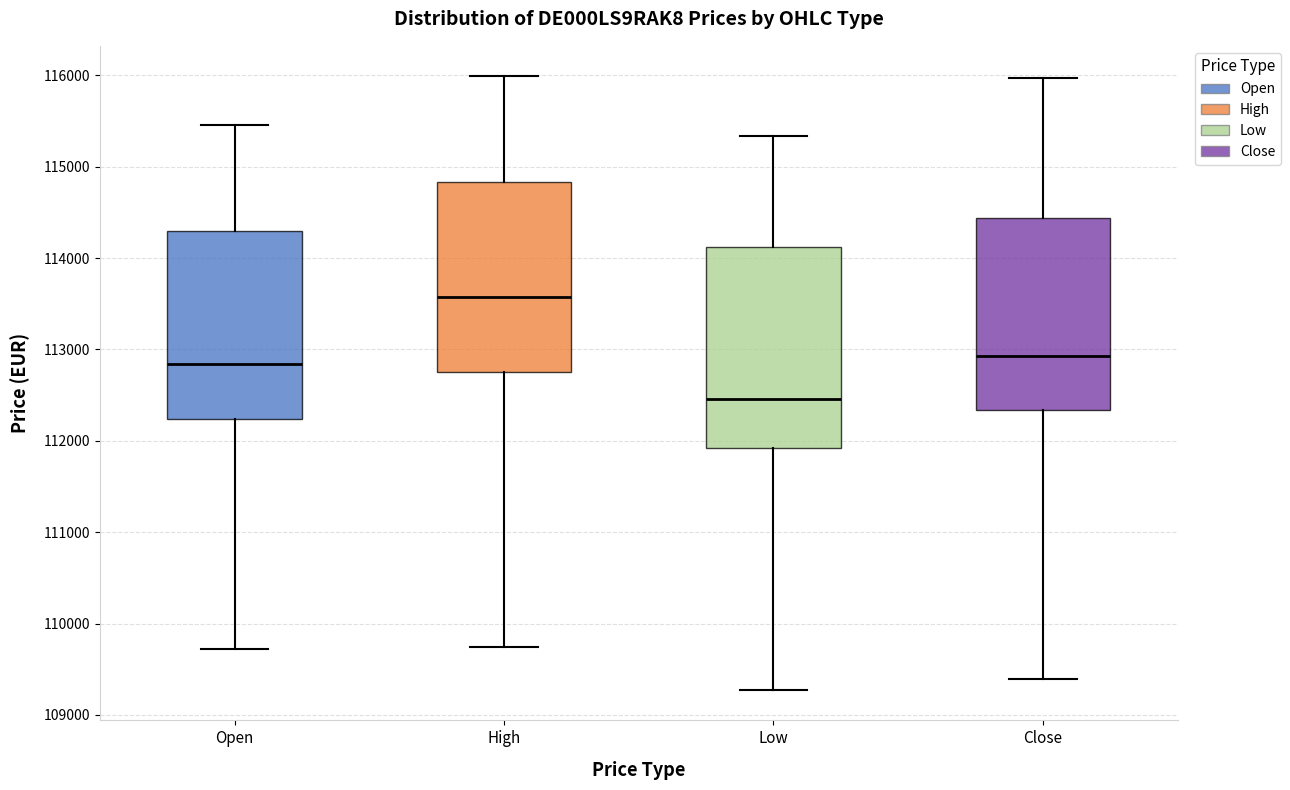

Which box's median line is the highest?

High